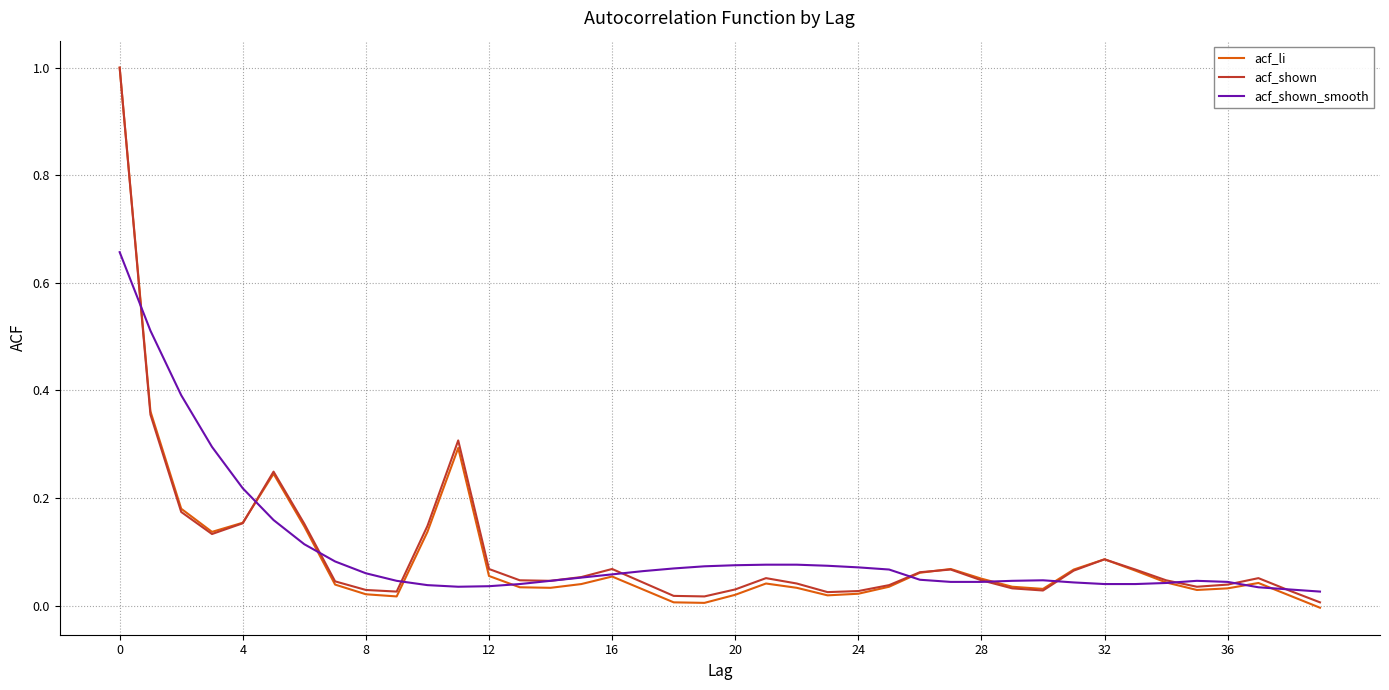

True or false: acf_li has more than 0 interior local peaks.

True